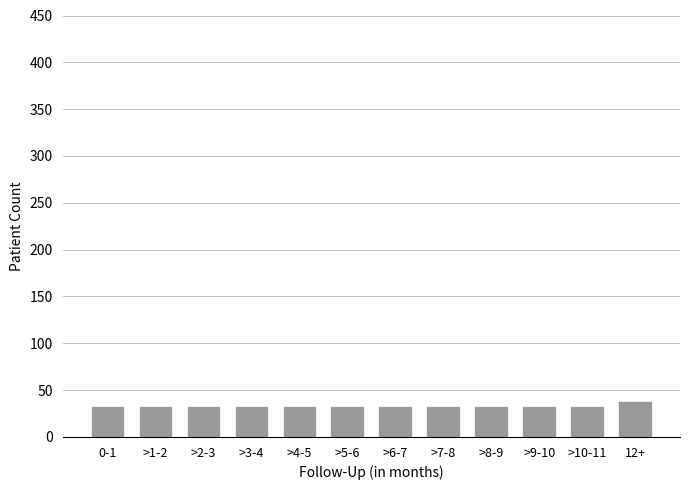

Reading left to right, list all the values displayed in this chart.

0-1=33	>1-2=33	>2-3=33	>3-4=33	>4-5=33	>5-6=33	>6-7=33	>7-8=33	>8-9=33	>9-10=33	>10-11=33	12+=38